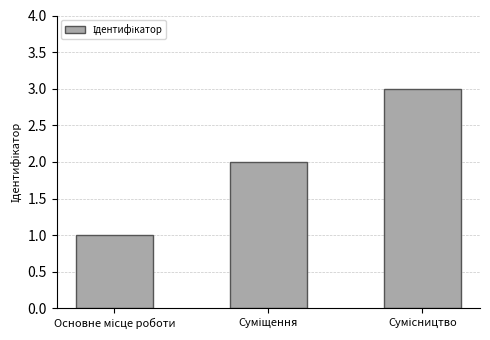

How many categories are shown in the chart?

3